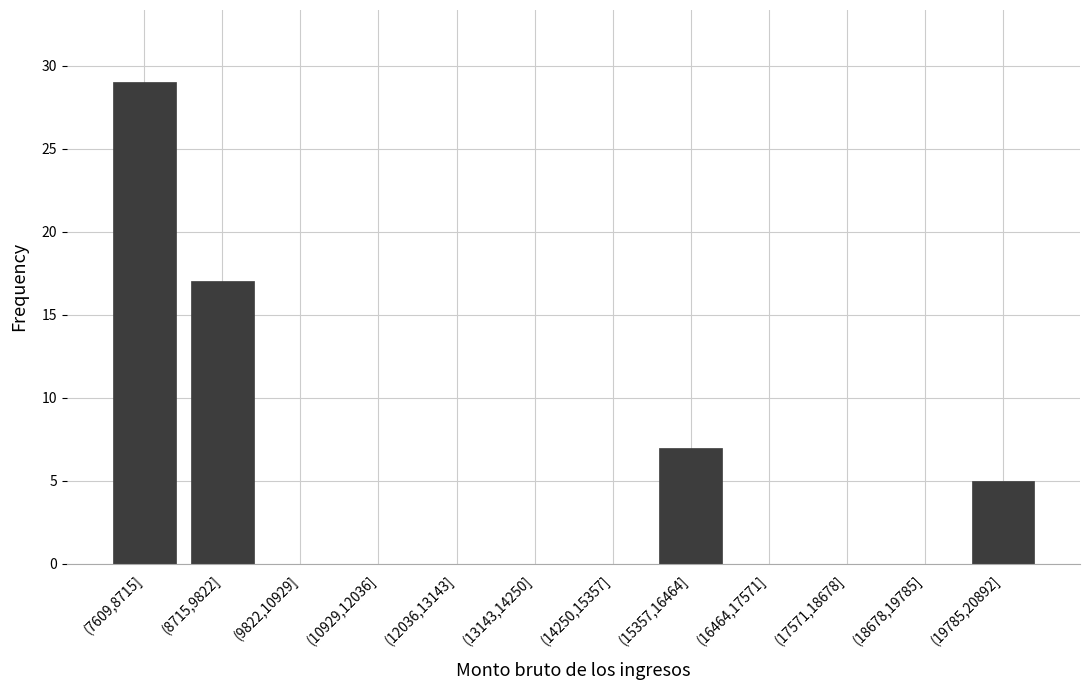

Reading left to right, extract all data points from this chart.

(7609,8715]=29	(8715,9822]=17	(9822,10929]=0	(10929,12036]=0	(12036,13143]=0	(13143,14250]=0	(14250,15357]=0	(15357,16464]=7	(16464,17571]=0	(17571,18678]=0	(18678,19785]=0	(19785,20892]=5